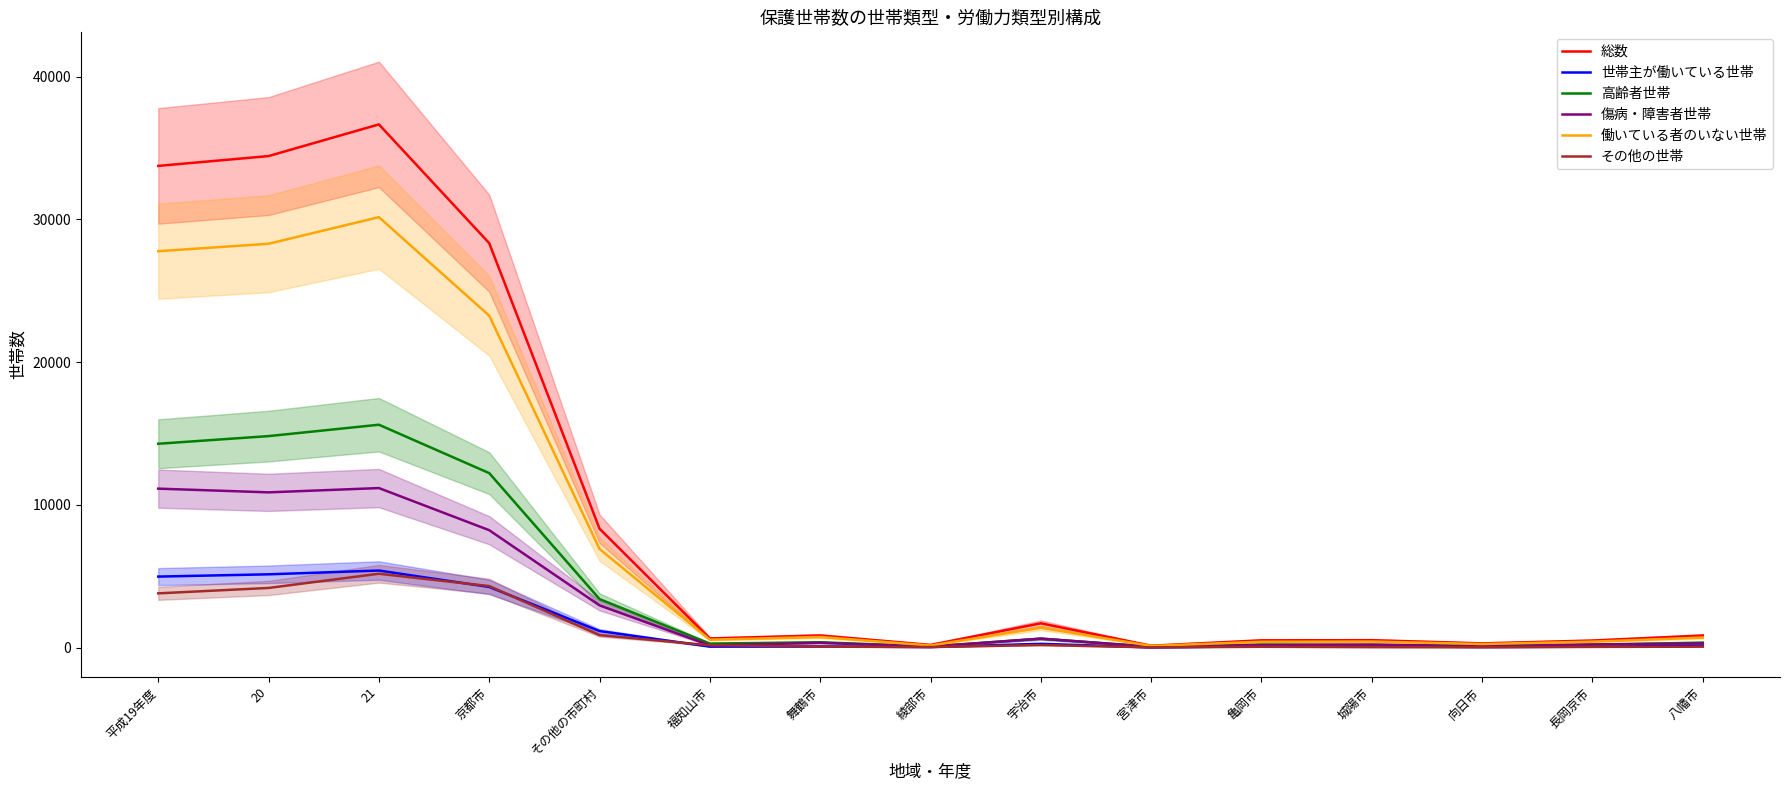

True or false: 高齢者世帯 has a value of 3648 at 京都市.

False